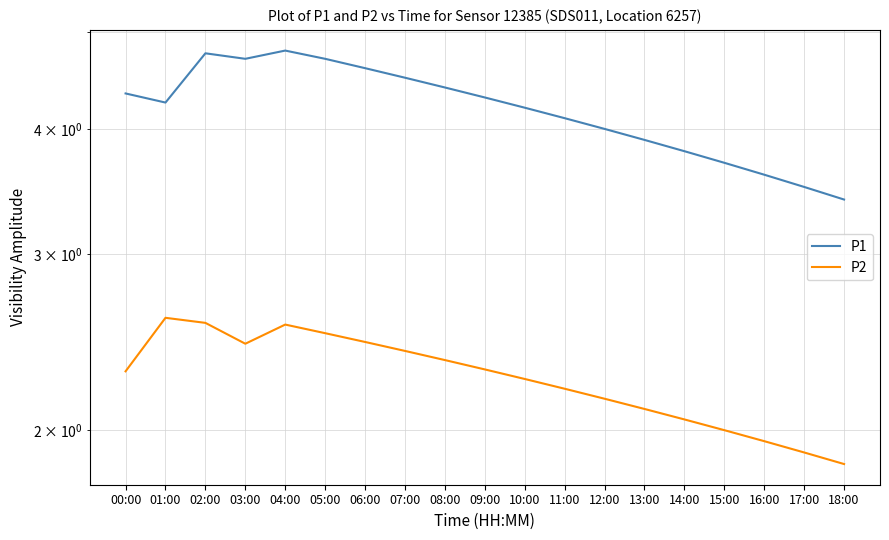

Rank the categories by P2 value from highest to lowest.

01:00, 02:00, 04:00, 05:00, 06:00, 03:00, 07:00, 08:00, 09:00, 00:00, 10:00, 11:00, 12:00, 13:00, 14:00, 15:00, 16:00, 17:00, 18:00